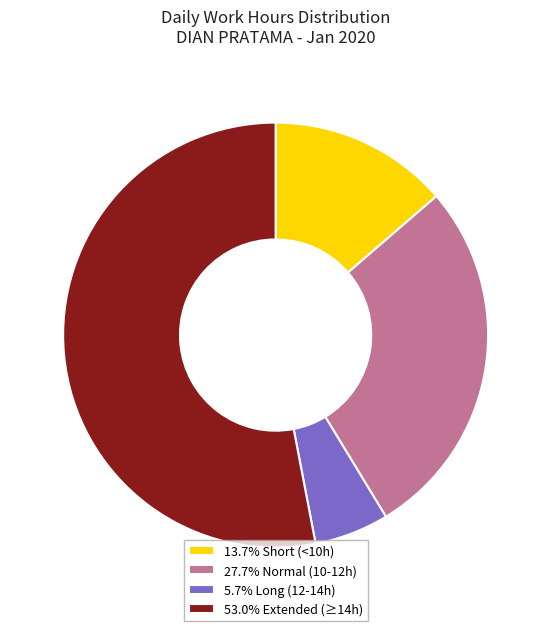

Is 53.0% Extended (≥14h) the majority of the pie?

Yes